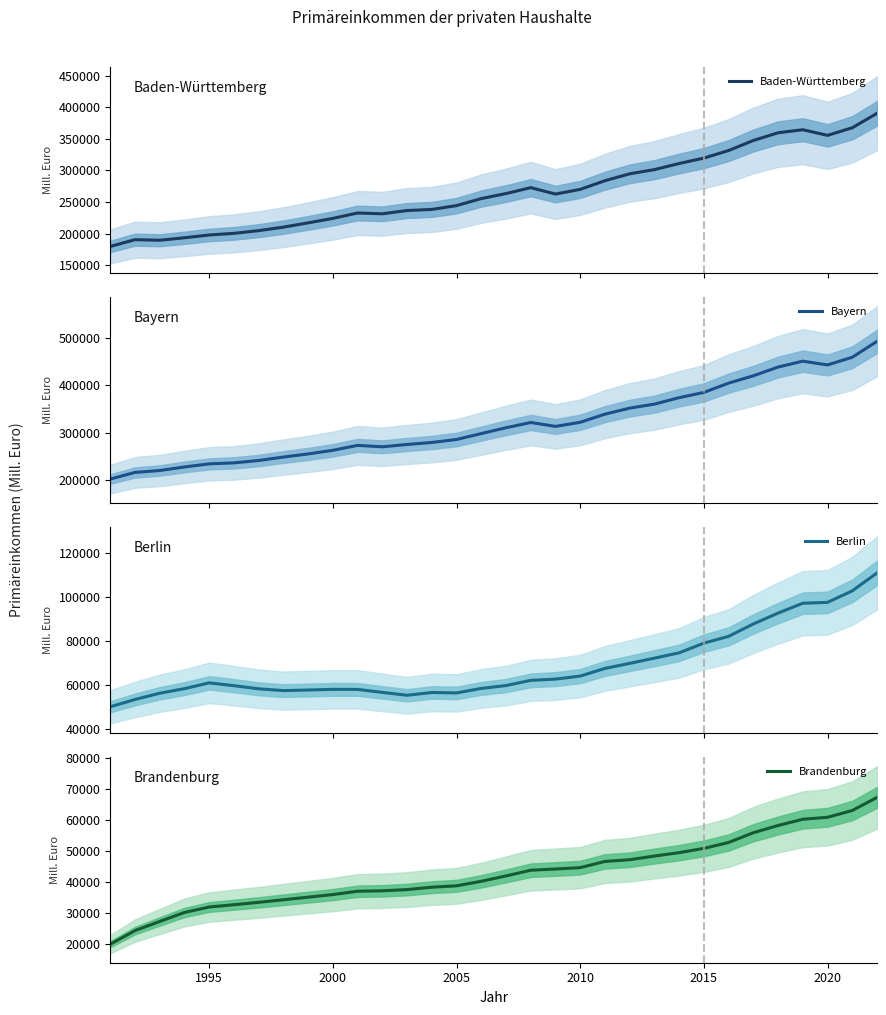

What are all the series names shown in the legend?

Baden-Württemberg, Bayern, Berlin, Brandenburg